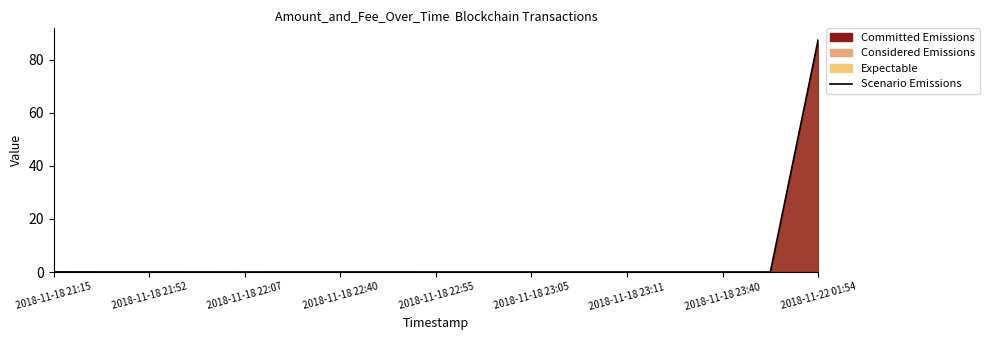

How many lines are shown in the chart?

1